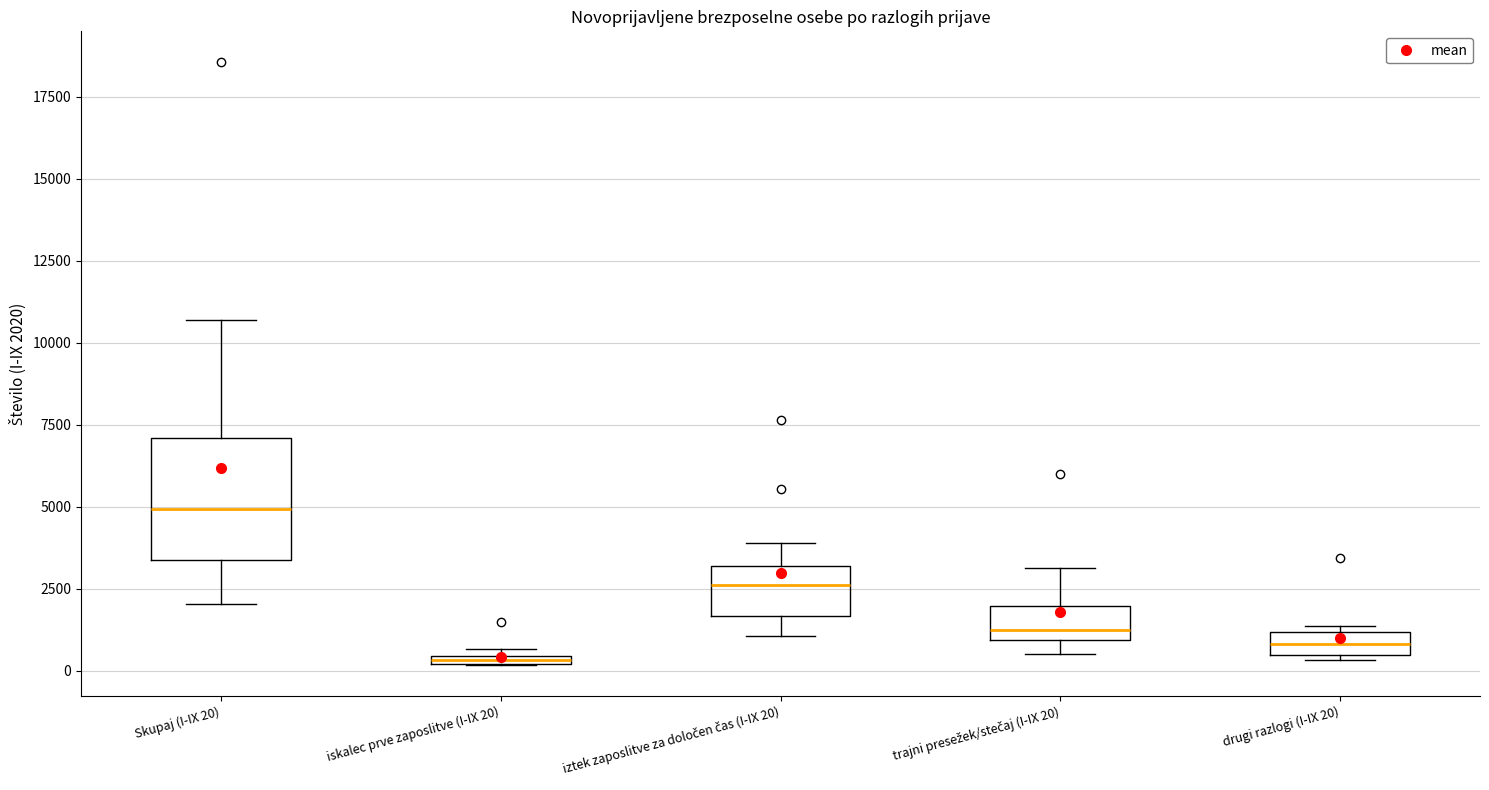

Comparing the boxes themselves (not the whiskers), which one is the tallest?

Skupaj (I-IX 20)